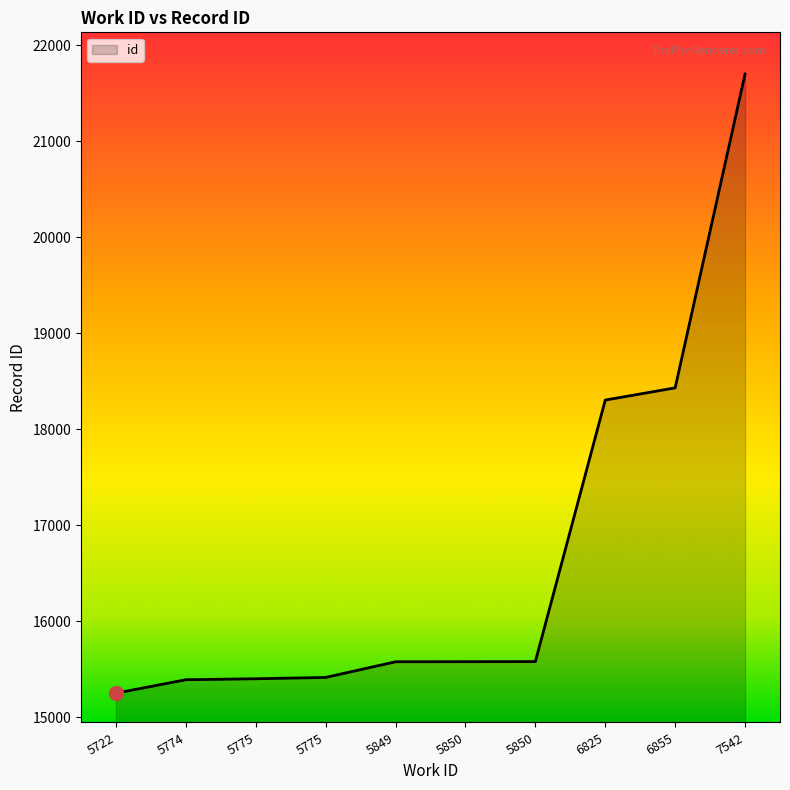

How many lines are shown in the chart?

1